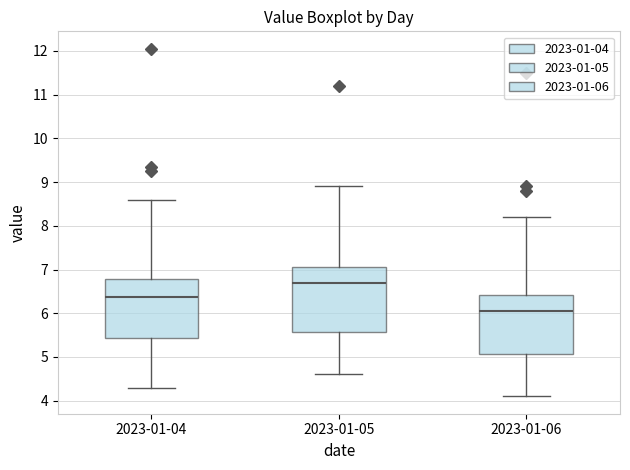

Reading left to right, transcribe this box plot: for each box, give where its median line is, the range the box spans, and where its two whiskers end, as read against the y-axis. The values are not printed on the chart, so give them approximately, as read against the axis.

2023-01-04: median 6.4, box 5.4 to 6.8, whiskers 4.3 to 8.6
2023-01-05: median 6.7, box 5.6 to 7.1, whiskers 4.6 to 8.9
2023-01-06: median 6.1, box 5.1 to 6.4, whiskers 4.1 to 8.2